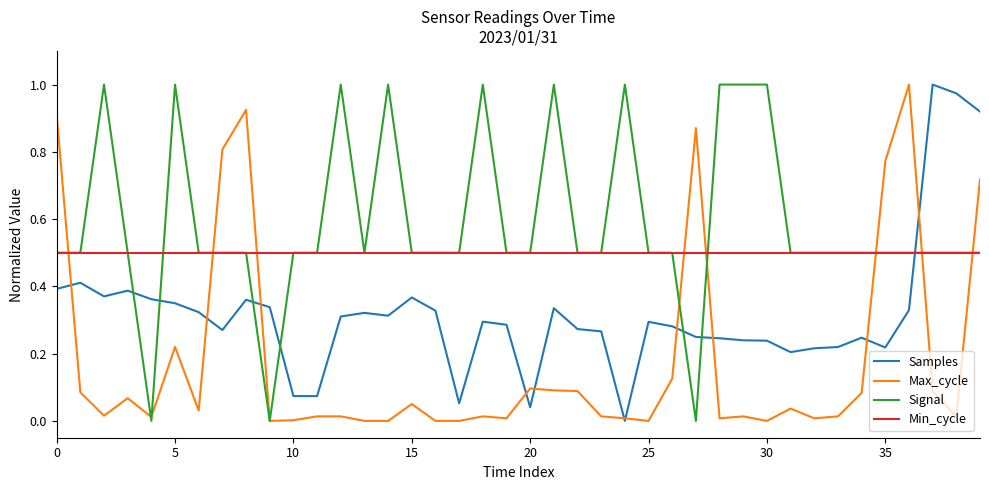

Which series ends up on top after the final intersection of Min_cycle and Max_cycle?

Max_cycle